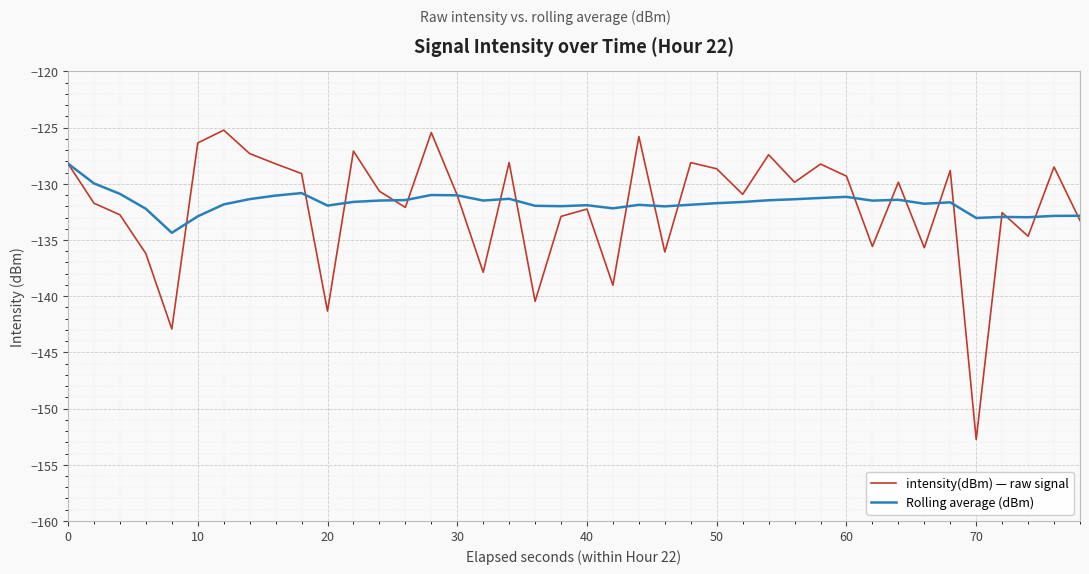

What is the lowest value of the Rolling average (dBm) series?

-134.4